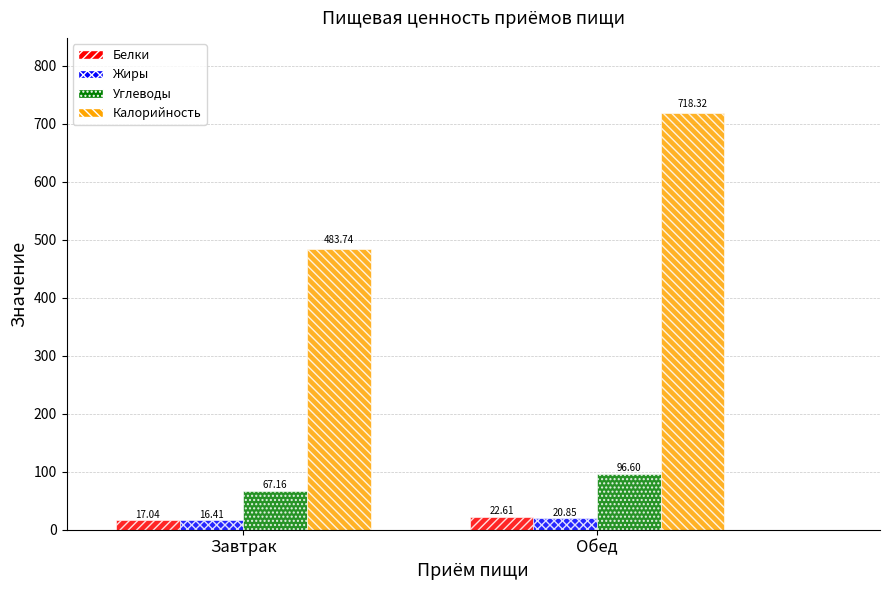

What is the sum of all Калорийность values?

1202.1